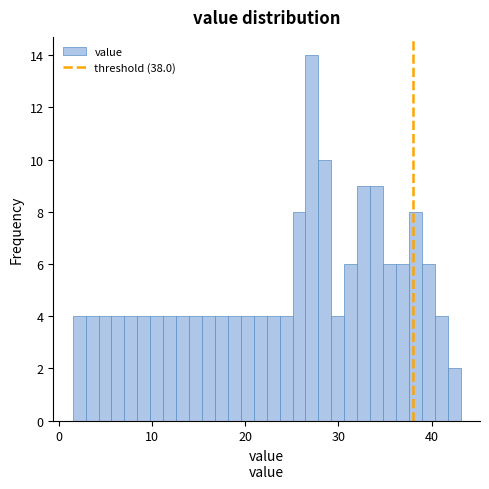

Read against the x-axis, roughly where is the centre of the tallest bar?

27